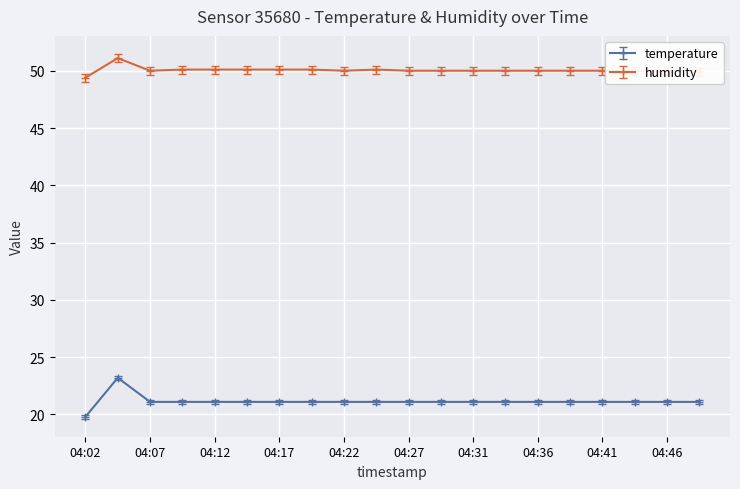

True or false: humidity and temperature cross at least once.

False